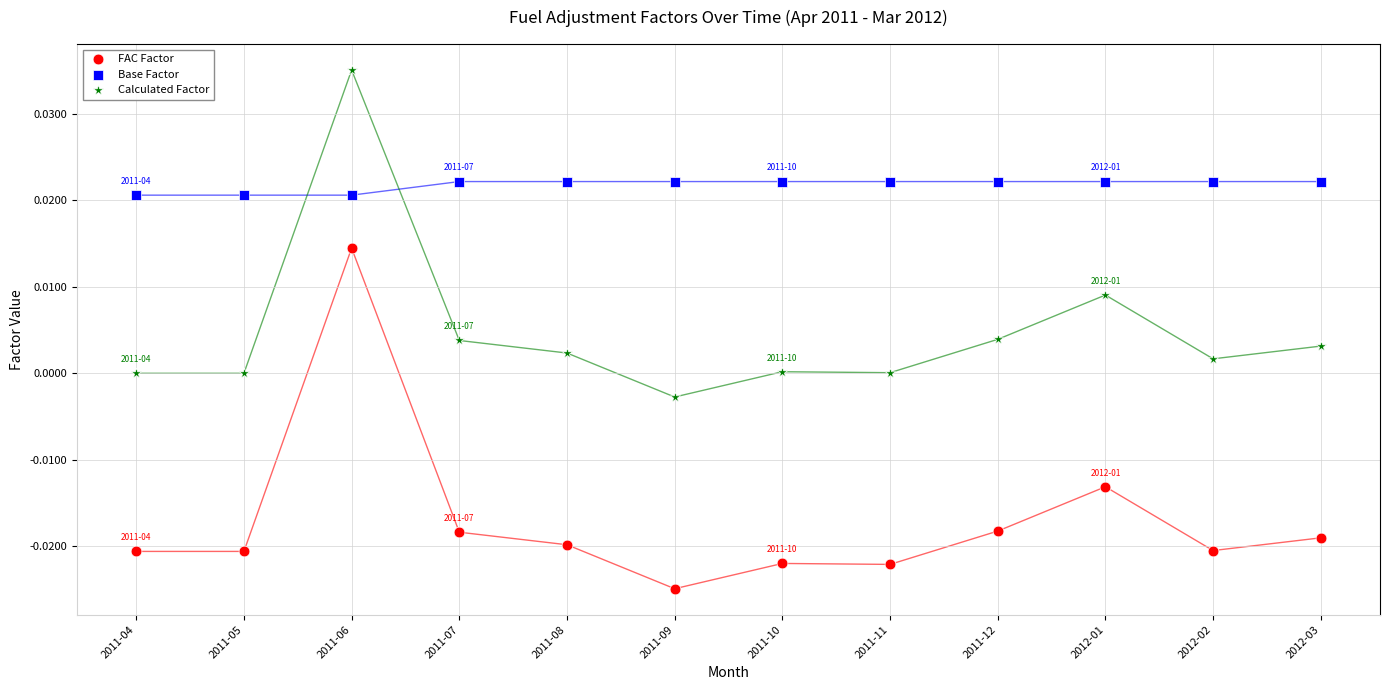

Which series has the largest Y range (max minus min)?

FAC Factor